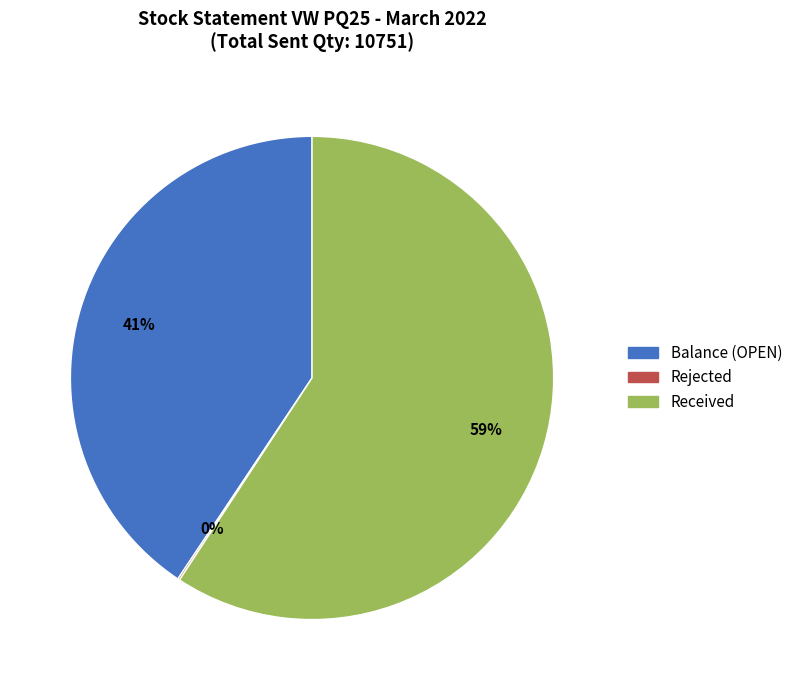

Does any single category account for the majority?

Yes